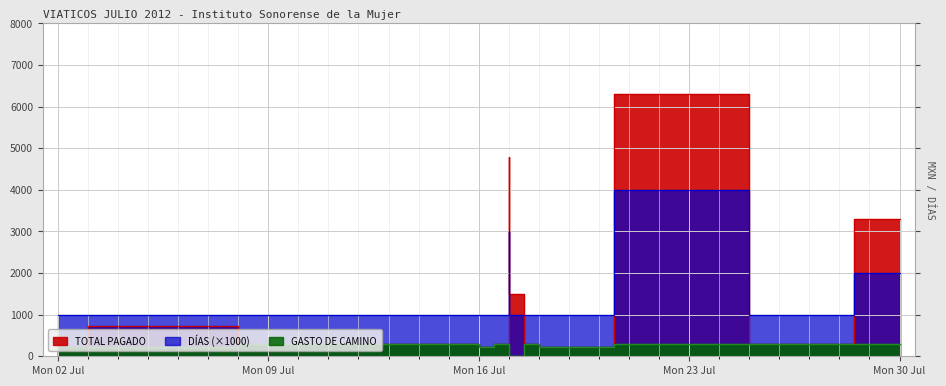

True or false: GASTO DE CAMINO has more than 0 points higher than both neighbors.

True